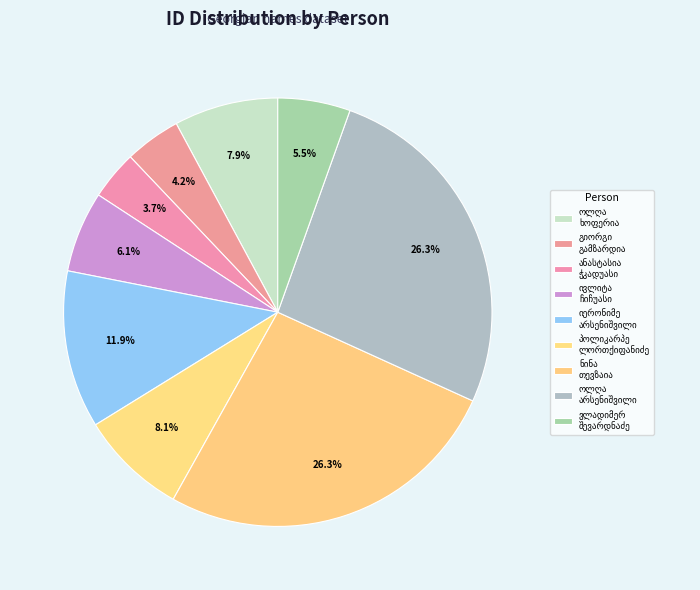

The გიორგი ვასილის ძე გამზარდია slice represents 4% of the pie. True or false?

True